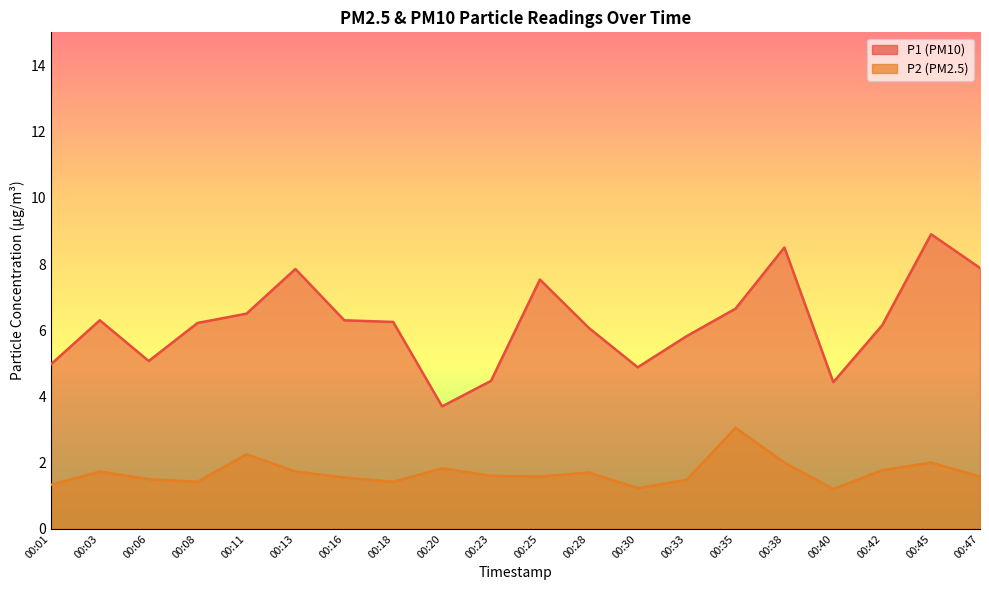

The value of P1 at 00:23 is 4.5. True or false?

True